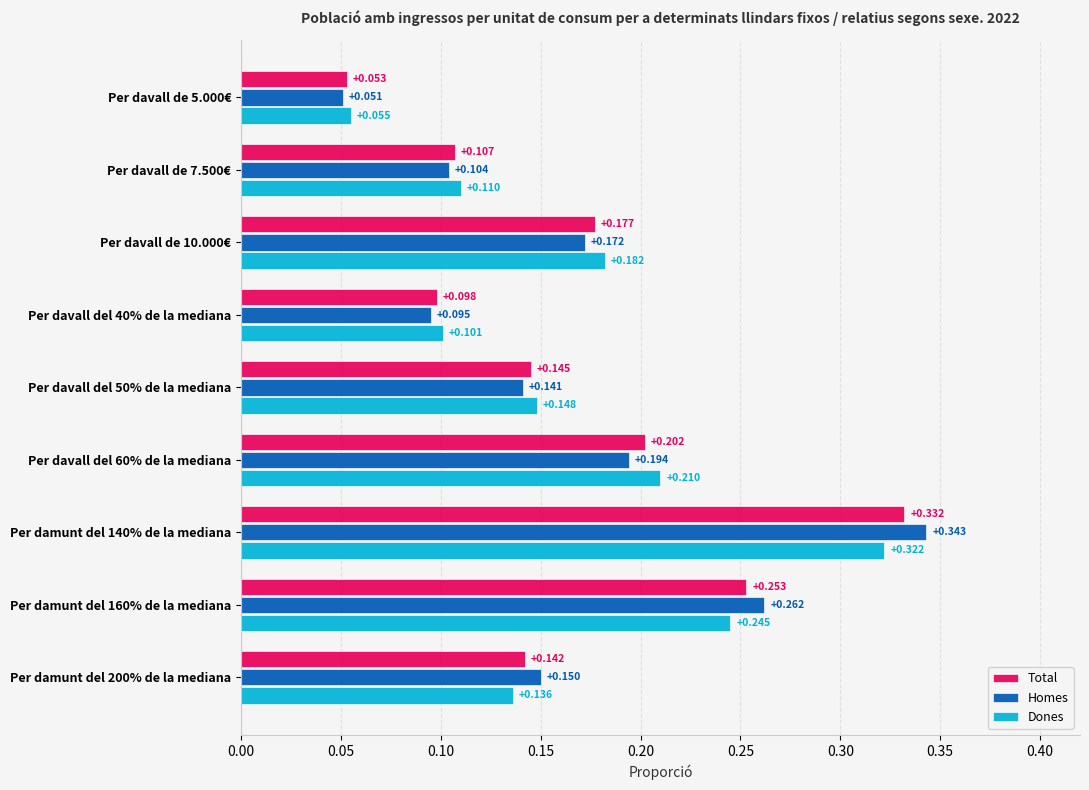

At which category is the sum across all series the highest?

Per damunt del 140% de la mediana